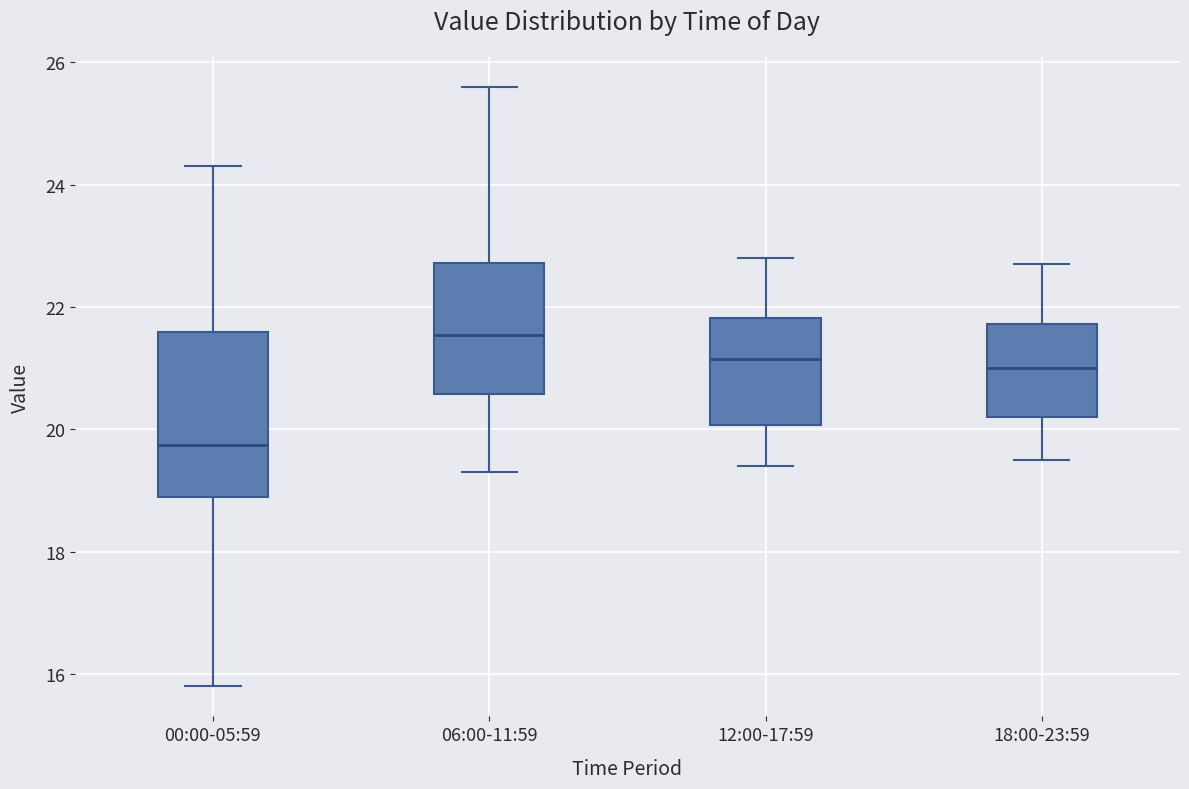

Reading left to right, transcribe this box plot: for each box, give where its median line is, the range the box spans, and where its two whiskers end, as read against the y-axis. The values are not printed on the chart, so give them approximately, as read against the axis.

00:00-05:59: median 19.8, box 19.0 to 21.6, whiskers 15.8 to 24.4
06:00-11:59: median 21.6, box 20.6 to 22.8, whiskers 19.4 to 25.6
12:00-17:59: median 21.2, box 20.0 to 21.8, whiskers 19.4 to 22.8
18:00-23:59: median 21.0, box 20.2 to 21.8, whiskers 19.6 to 22.8